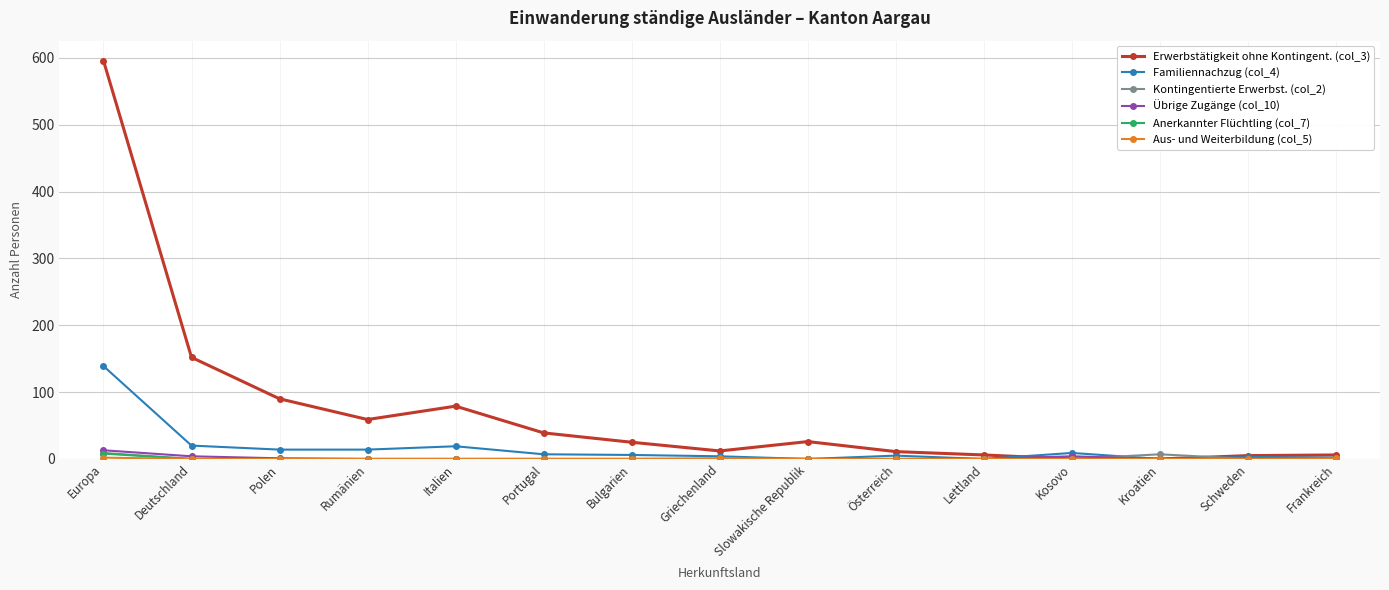

What is the greatest value displayed?

596